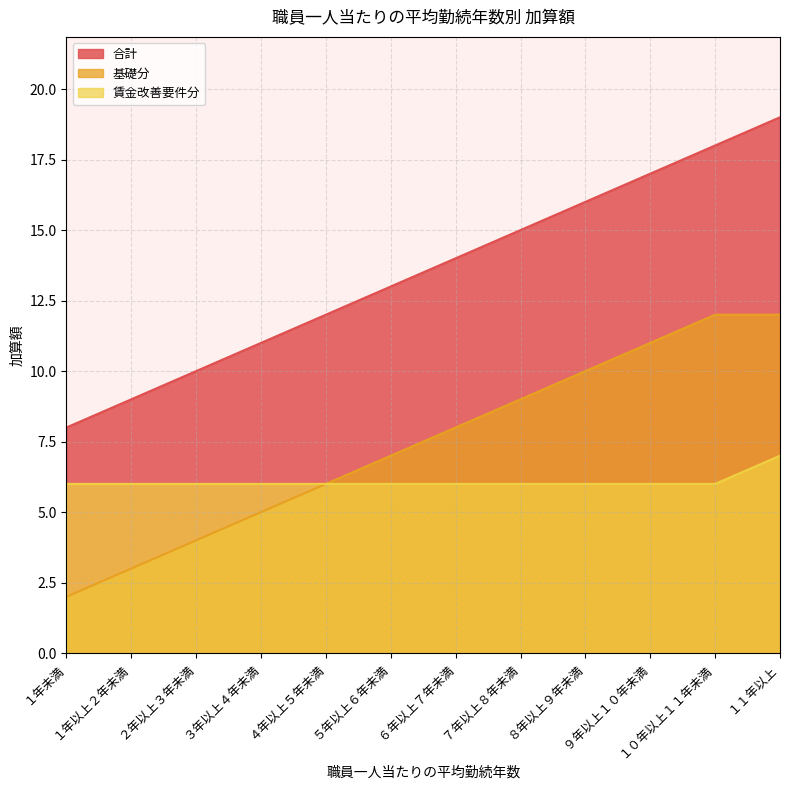

At which category does the chart reach its peak across all series?

１１年以上